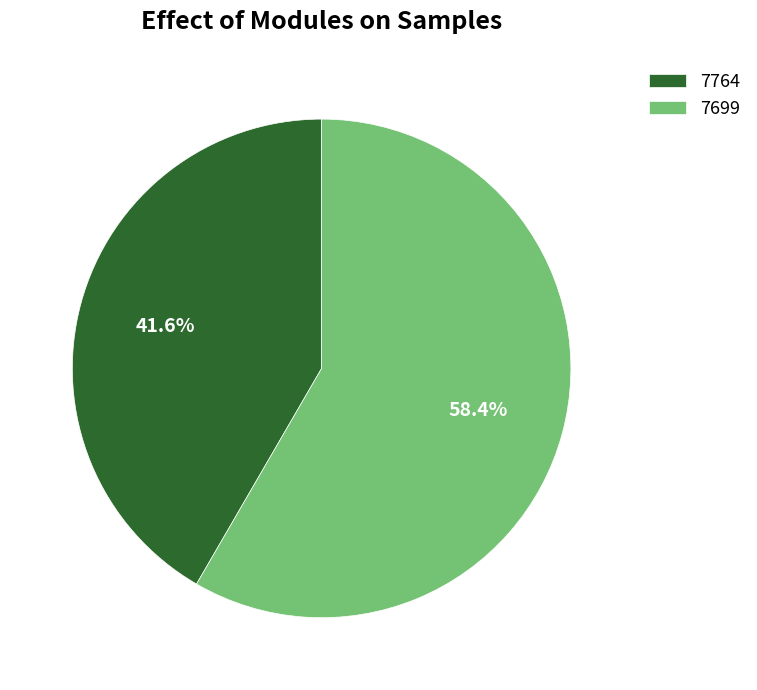

Which slice is the largest?

7699